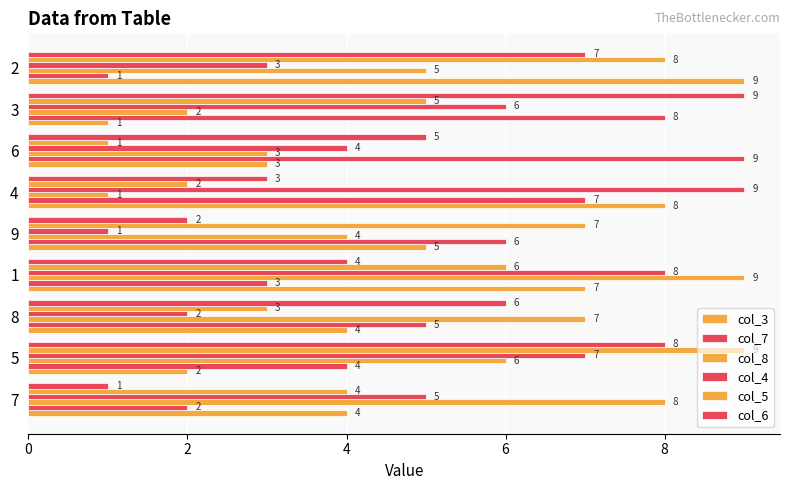

What is the difference between the maximum and minimum values in the col_3 series?

8